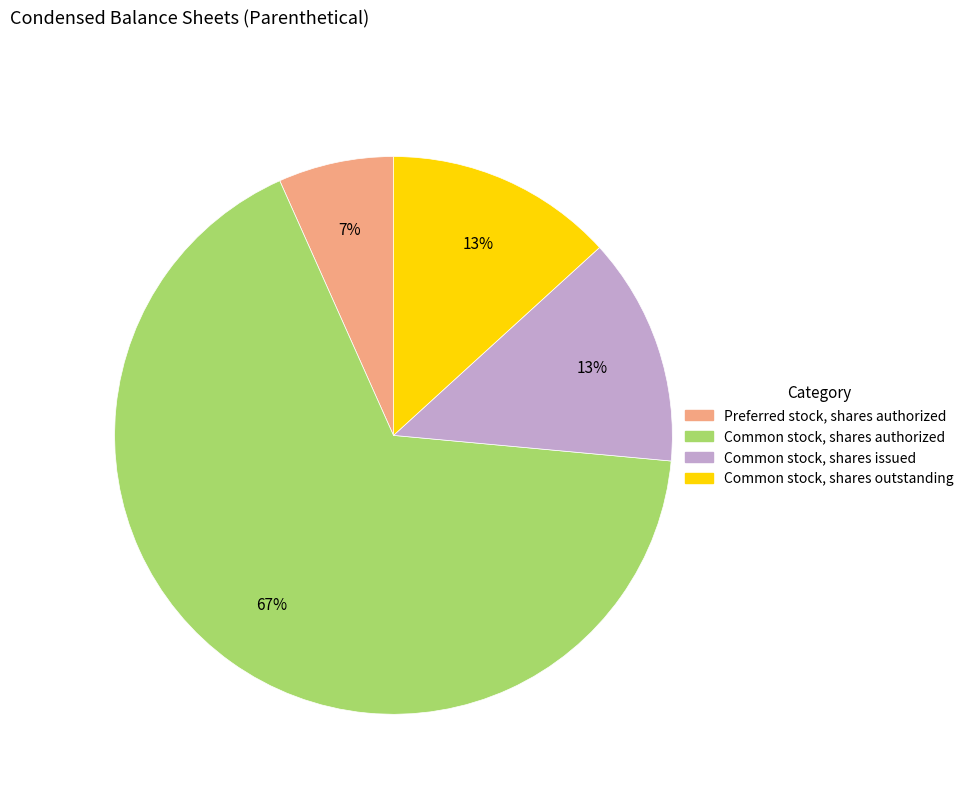

What is the majority slice?

Common stock, shares authorized